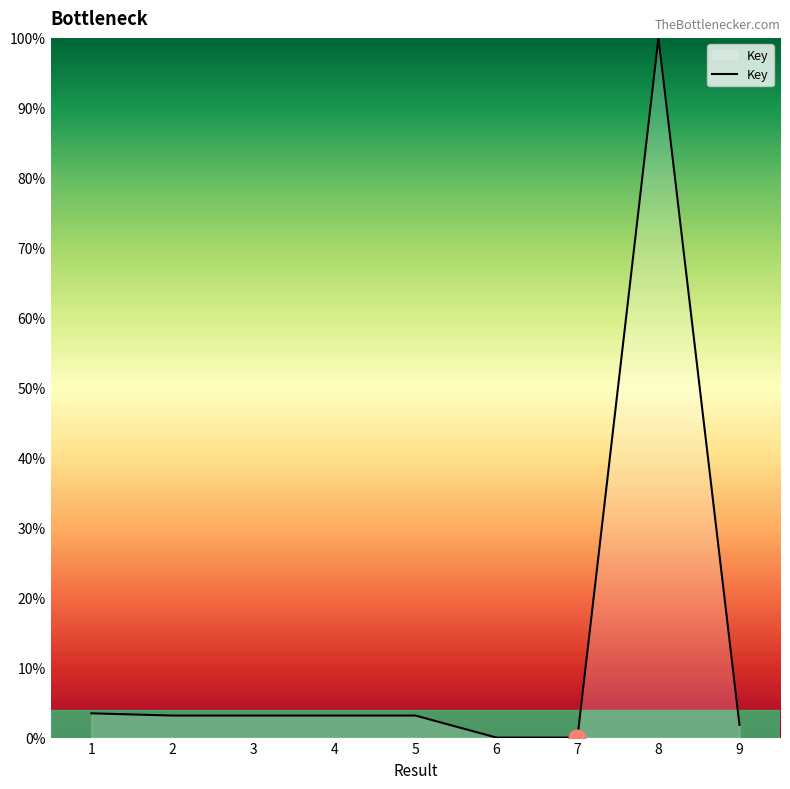

Which has a higher value, 8 or 5?

8